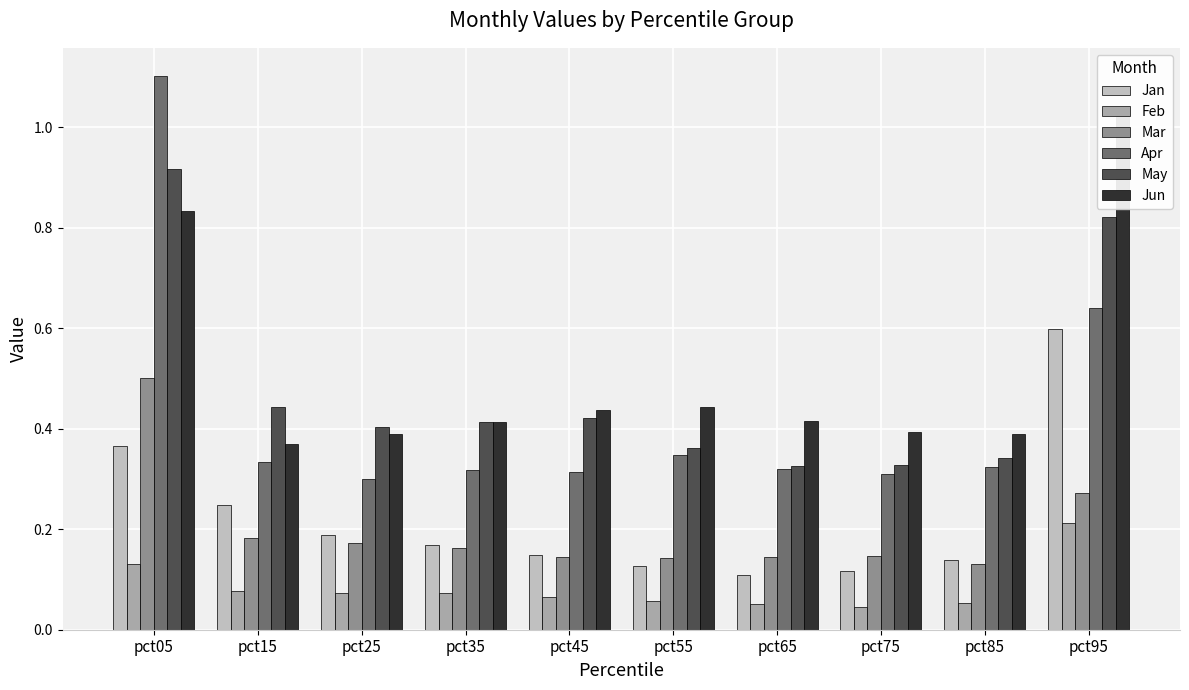

True or false: Feb has a value of 0.1 at pct85.

False